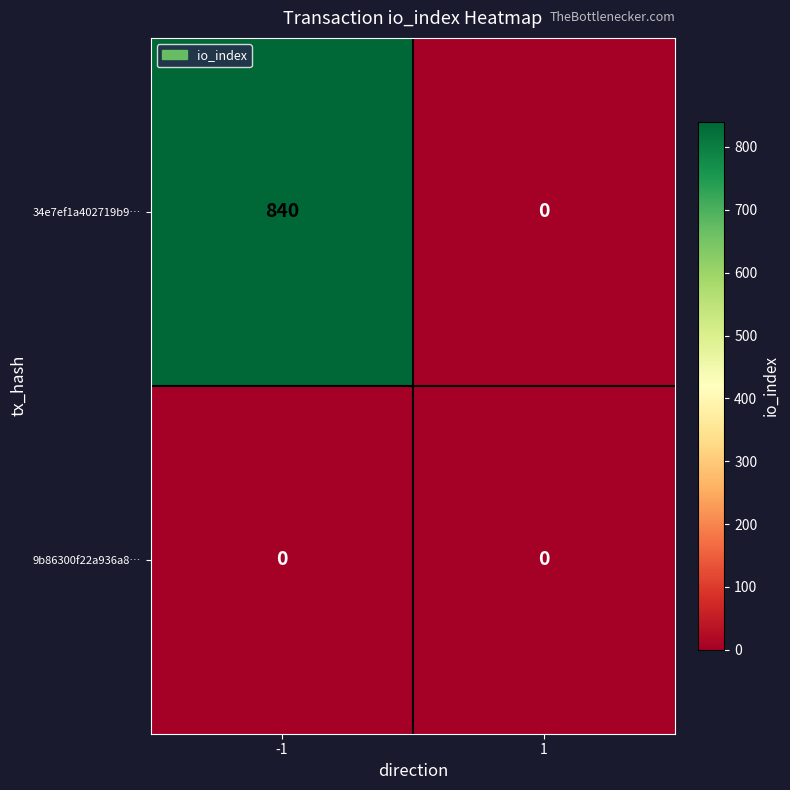

Which series has the largest total across all categories?

34e7ef1a402719b9…